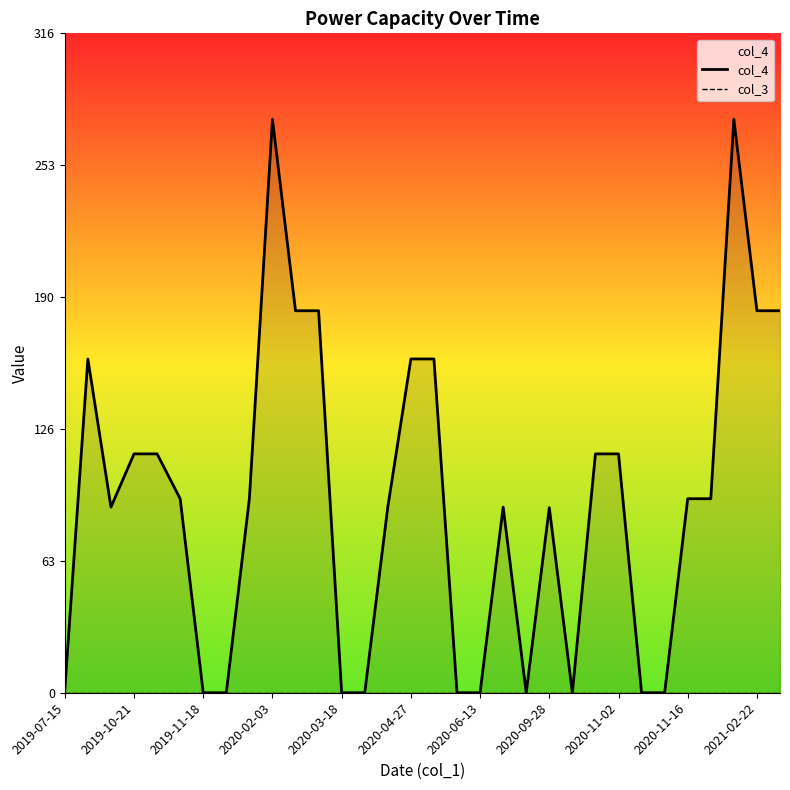

True or false: col_3 and col_4 cross at least once.

False